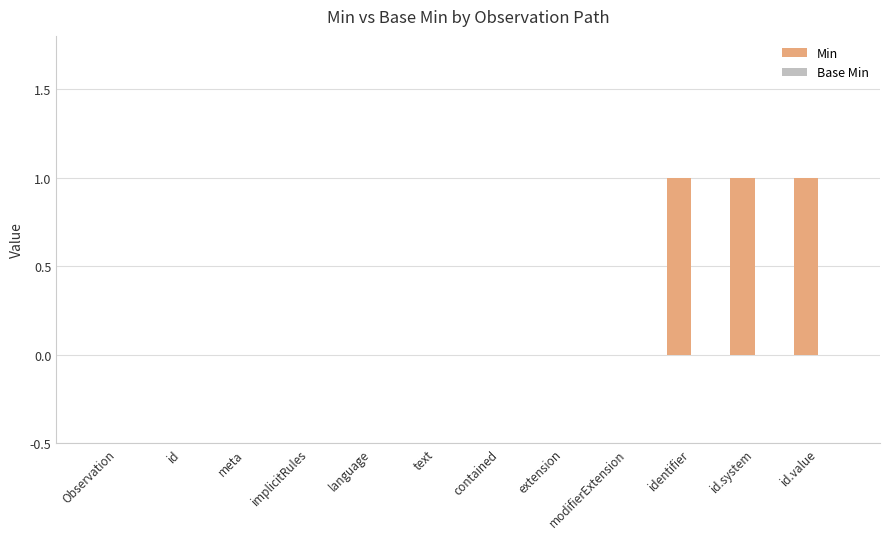

What is the change in value from meta to id.system?

+1